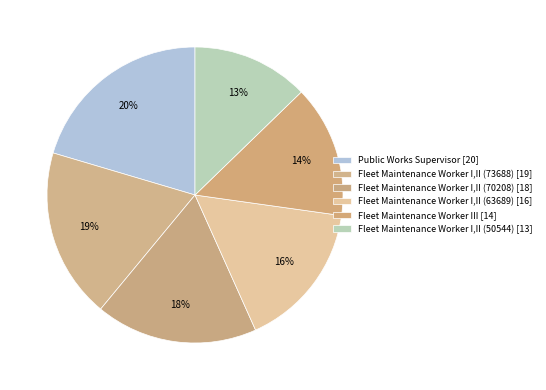

What percentage do Fleet Maintenance Worker I,II (50544) and Fleet Maintenance Worker I,II (70208) together represent?

30.5%